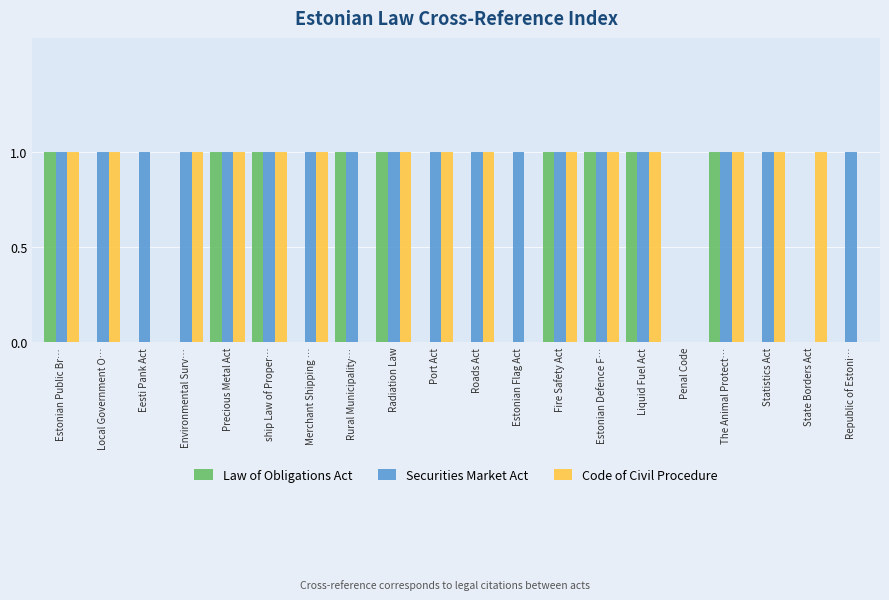

Count the Code of Civil Procedure values in the range 1 to 2.

15